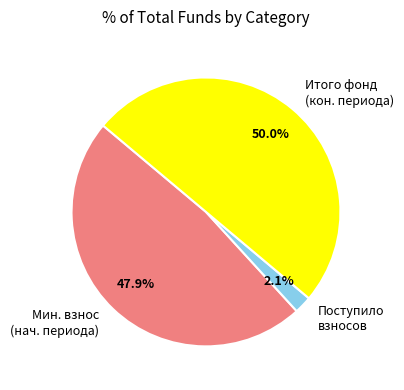

How many slices are in this pie chart?

3